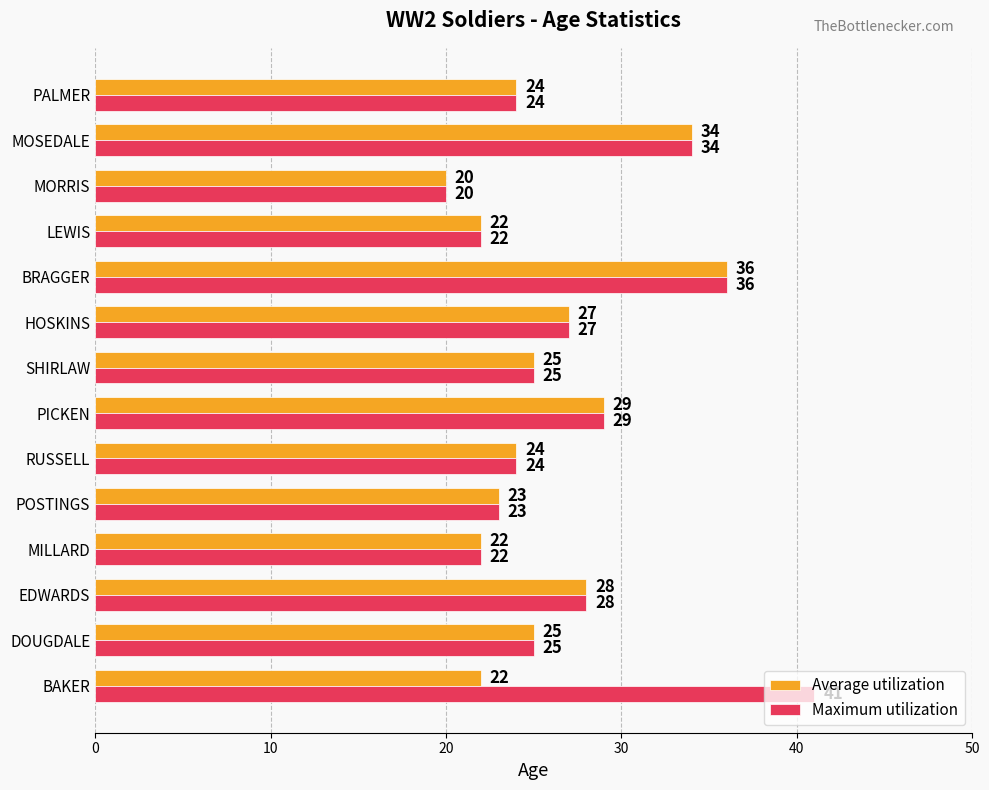

True or false: Average utilization has a value of 25 at SHIRLAW.

True